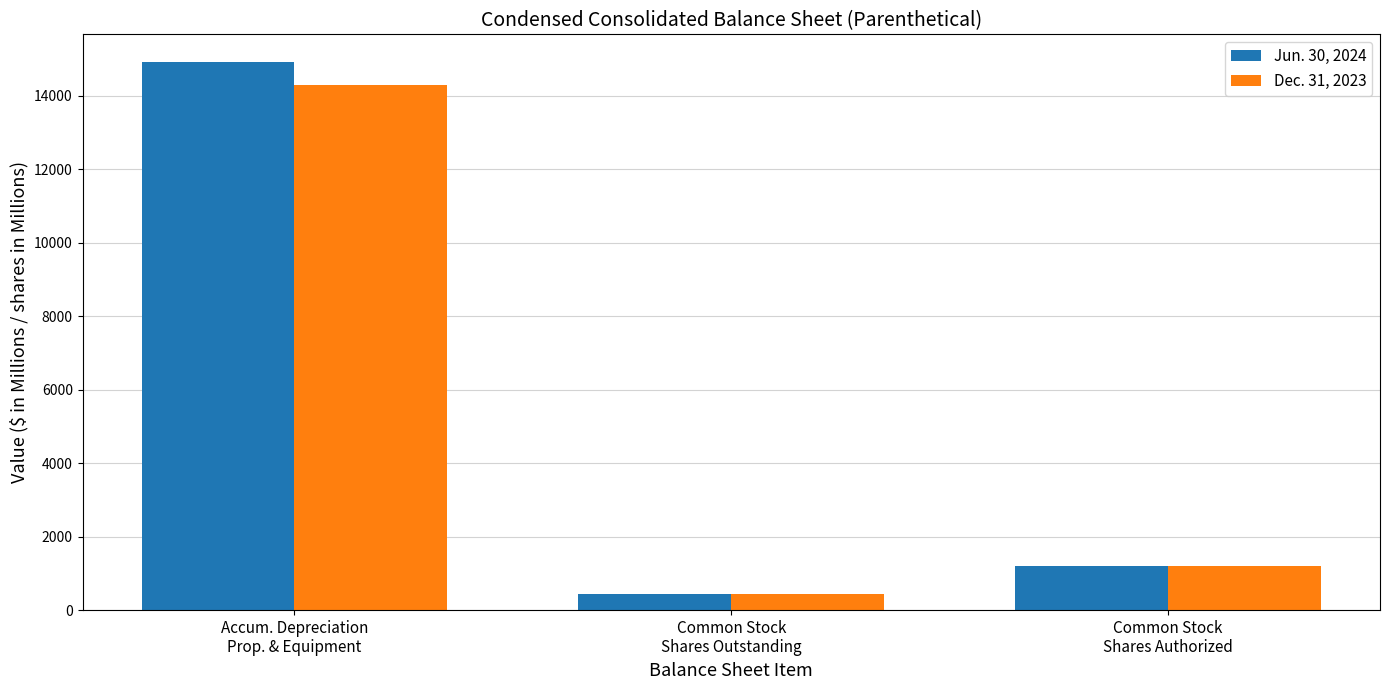

Reading right to left, extract all data points from this chart.

Jun. 30, 2024: 1200	435	14919
Dec. 31, 2023: 1200	434	14279